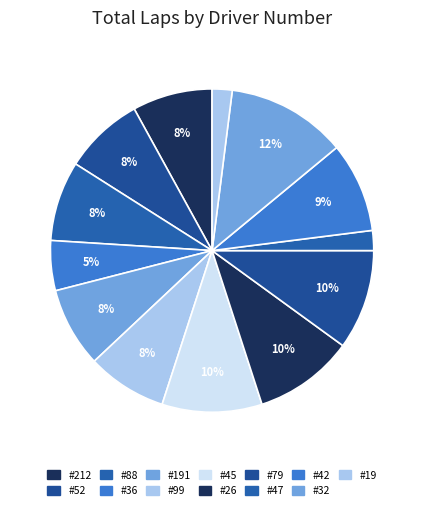

How many slices are in this pie chart?

13